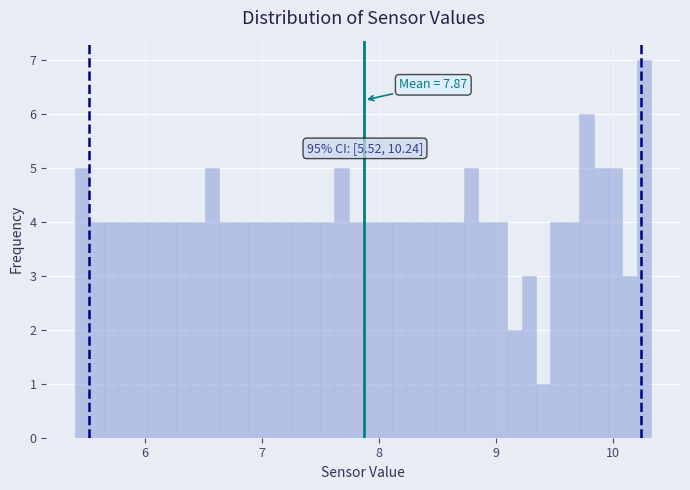

Around what value on the x-axis is the tallest bar? Give the approximate position of its centre, as read against the axis.

10.3